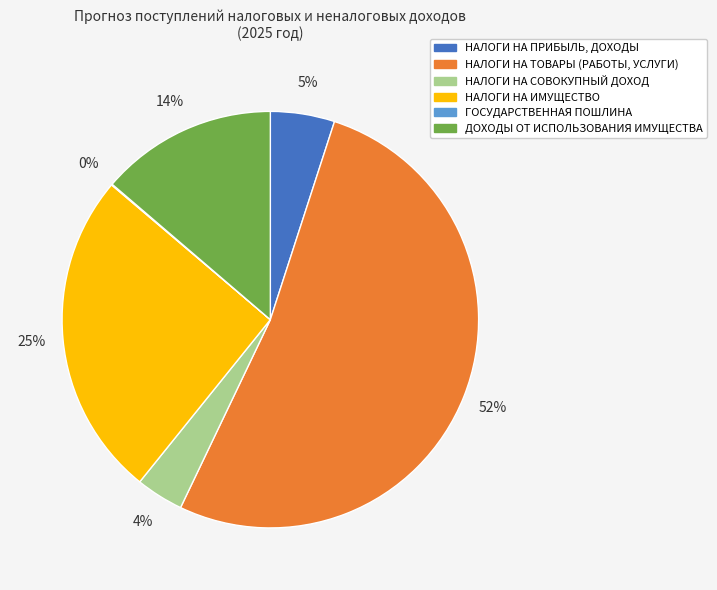

Is it true that НАЛОГИ НА ИМУЩЕСТВО is 25% of the pie?

True